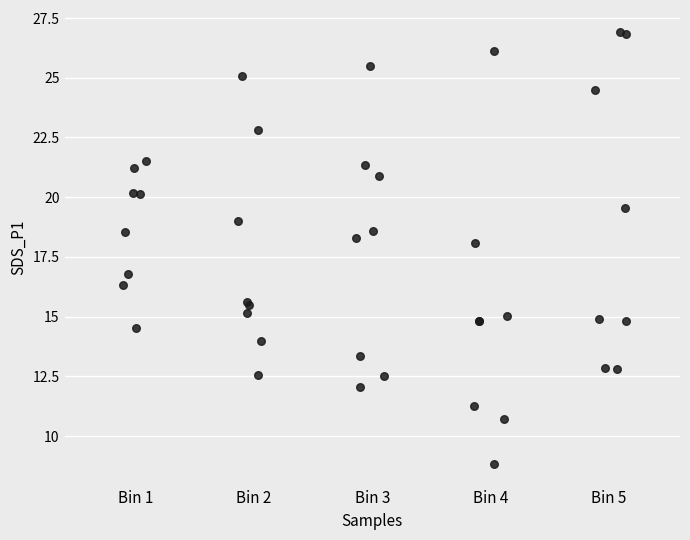

What Y value in the scatter plot is closest to 17?

16.8